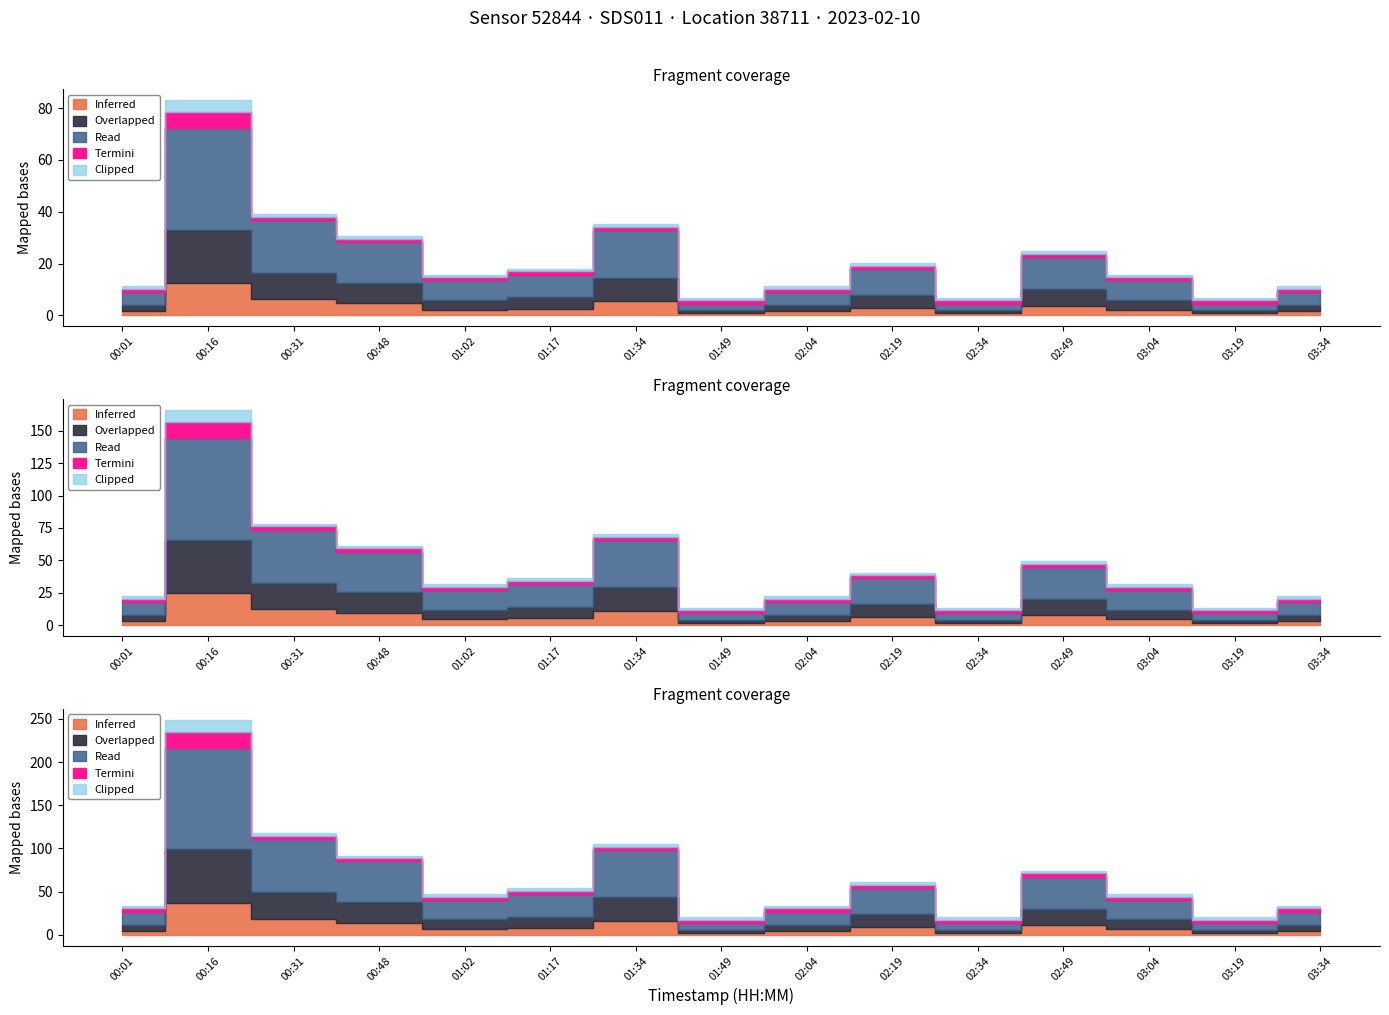

List the labels in order of P2 value, largest first.

00:16, 00:31, 01:34, 00:48, 02:49, 02:19, 01:17, 01:02, 03:04, 00:01, 02:04, 03:34, 01:49, 02:34, 03:19